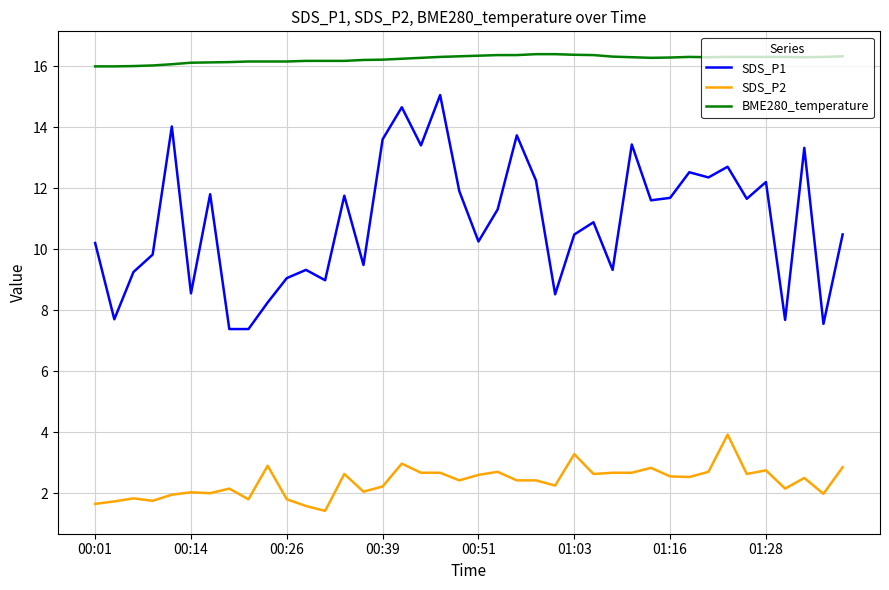

Which series has the largest range (max minus min)?

SDS_P1